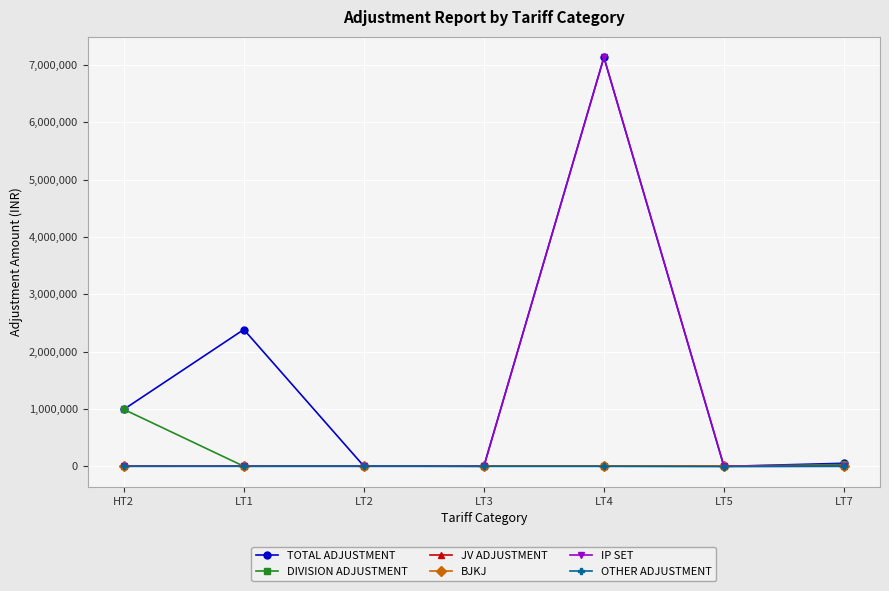

Reading left to right, list all the values displayed in this chart.

TOTAL ADJUSTMENT: 991942.0	2384450.9	2406.2	858.7	7130788.6	-2561.2	52547.0
DIVISION ADJUSTMENT: 991942.0	0.0	20.0	0.0	0.0	0.0	31997.0
JV ADJUSTMENT: 0.0	0.0	0.0	0.0	0.0	0.0	0.0
BJKJ: 0.0	0.0	0.0	0.0	0.0	0.0	0.0
IP SET: 0.0	0.0	0.0	0.0	7130788.6	0.0	0.0
OTHER ADJUSTMENT: 0.0	1000.0	4468.2	0.0	0.0	-4468.2	0.0